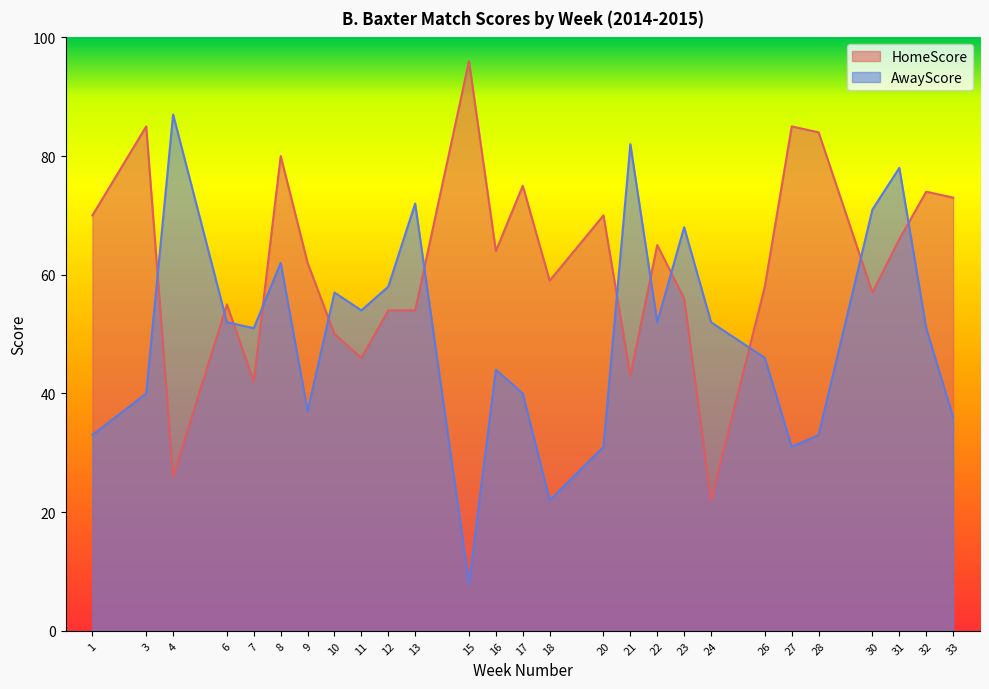

The HomeScore series shows 80 at 8. True or false?

True